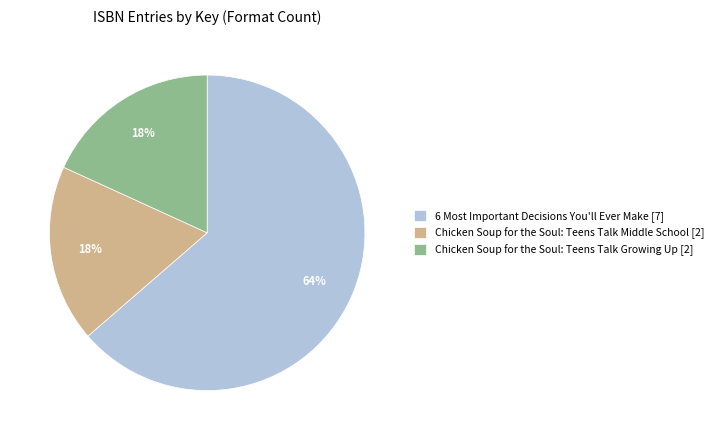

How many segments does this pie chart have?

3